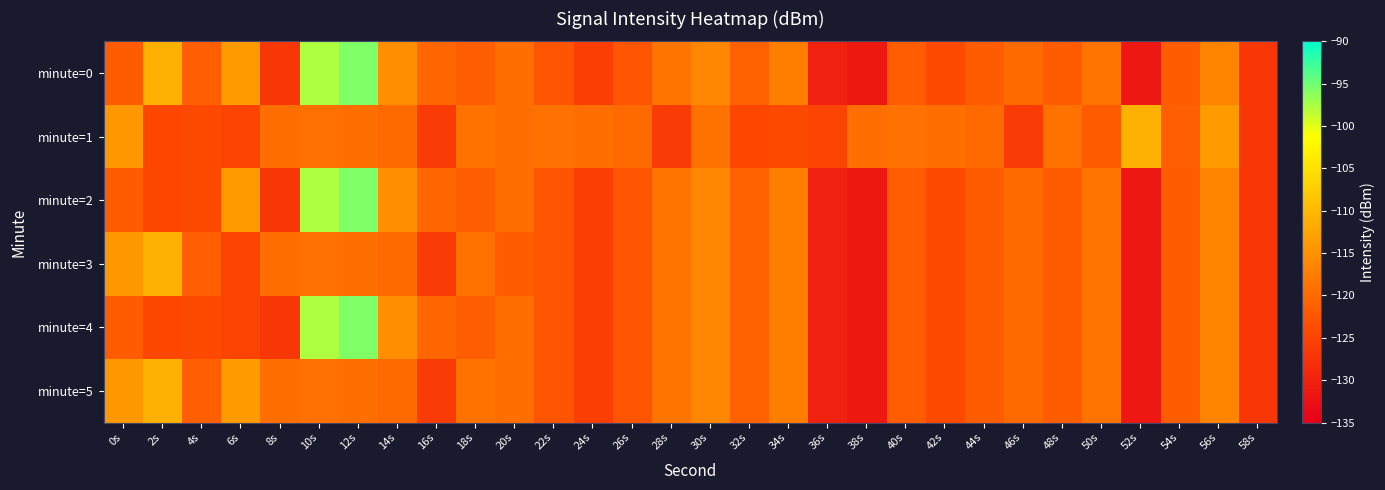

At which category is the sum across all series the highest?

12s